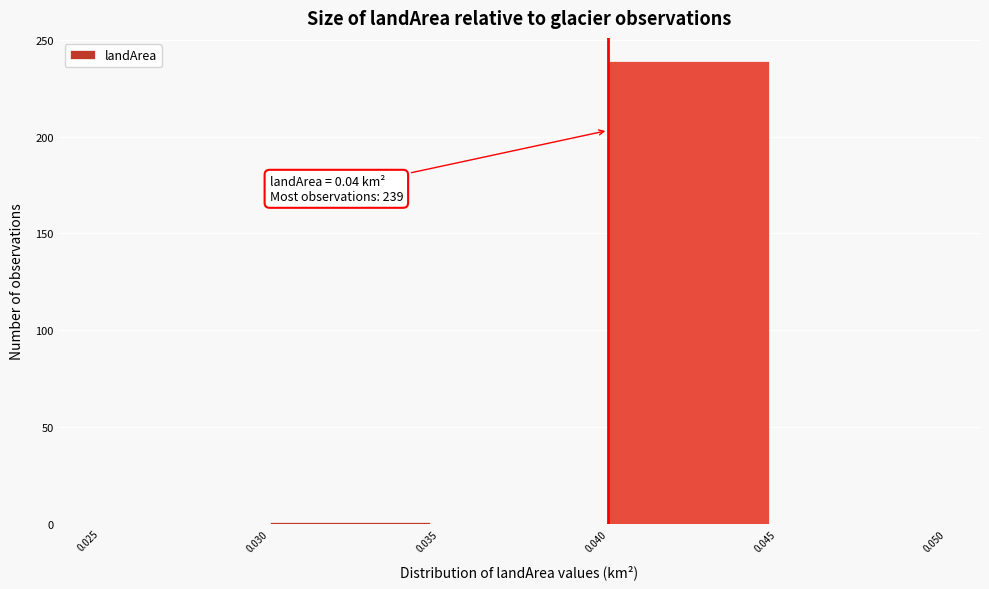

Which range on the x-axis has the tallest bar?

0.040 to 0.045